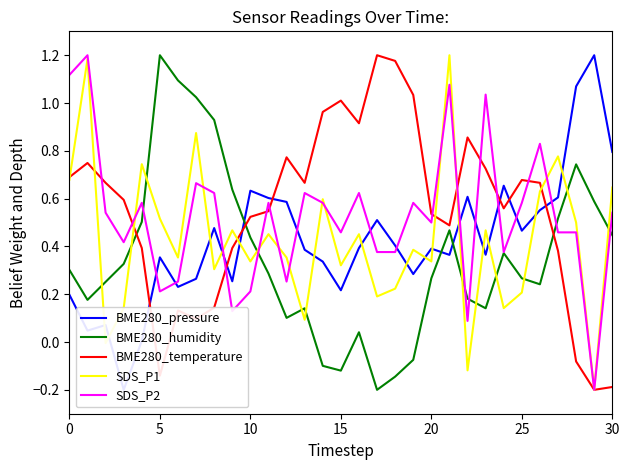

What is the label of the 18th point from the left?

17